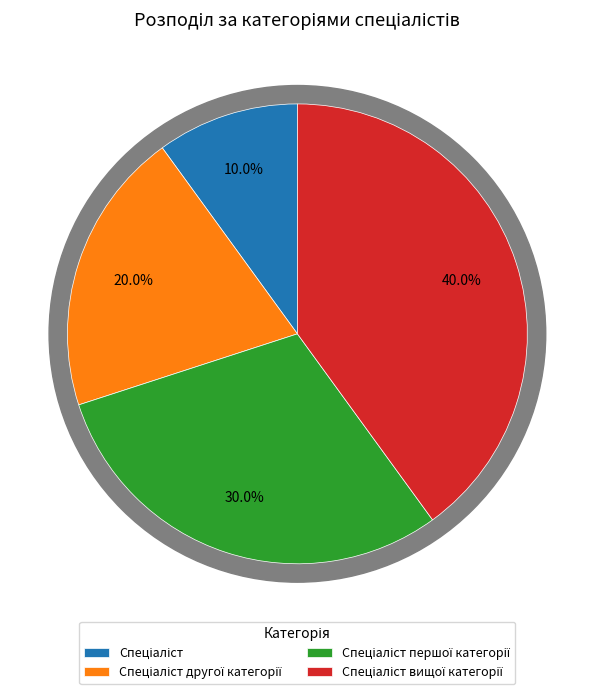

Rank the categories by value from highest to lowest.

Спеціаліст вищої категорії, Спеціаліст першої категорії, Спеціаліст другої категорії, Спеціаліст